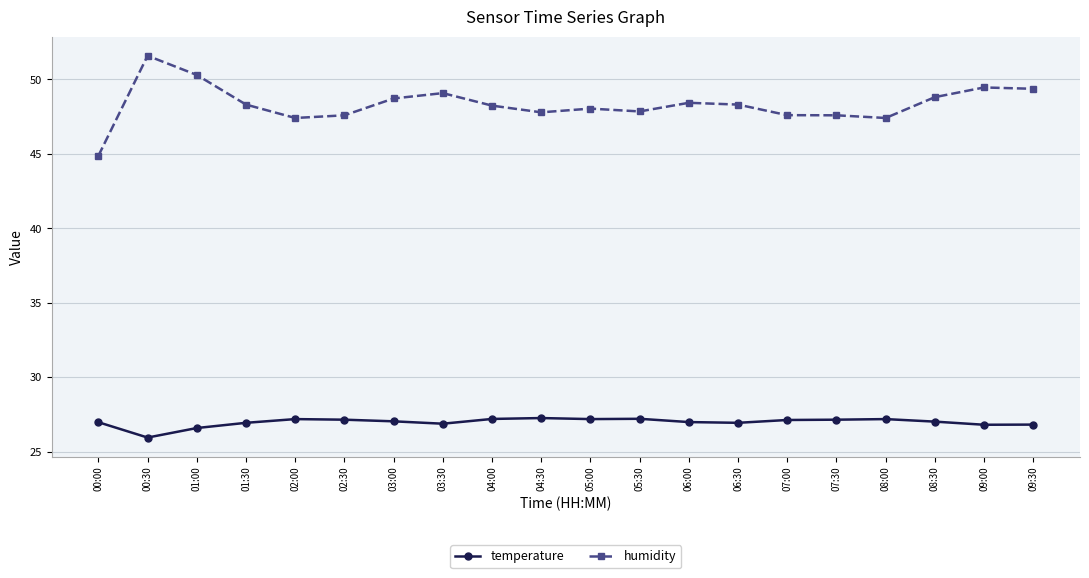

How many data points does each series have?

20